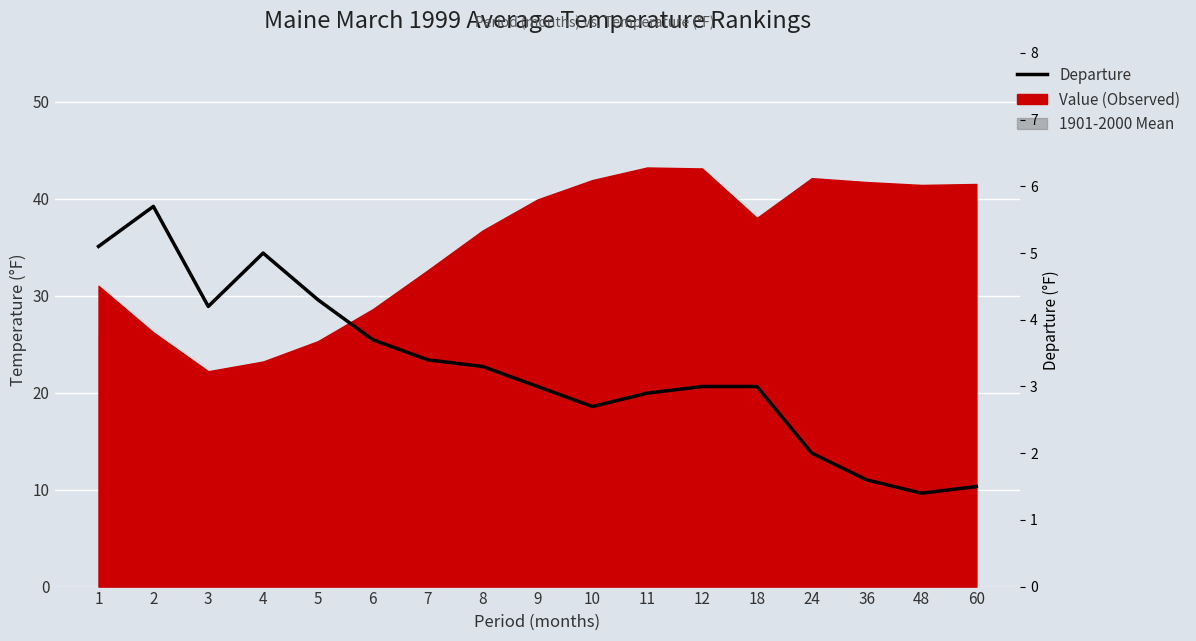

Where is the first local maximum?

2